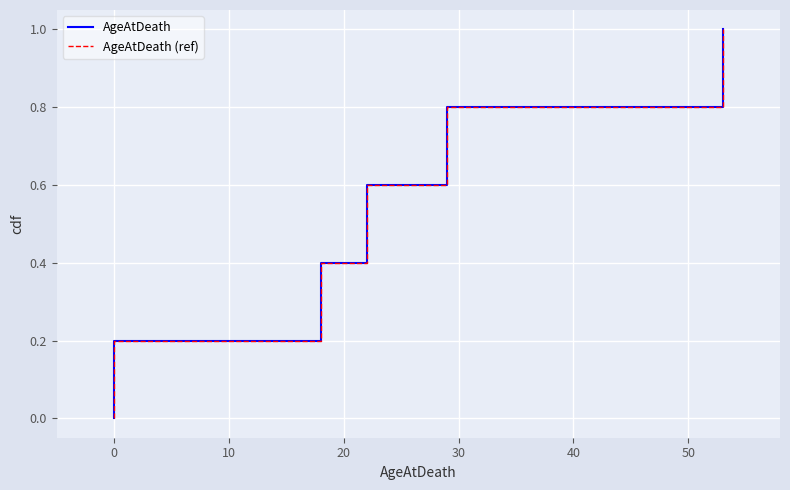

True or false: AgeAtDeath (ref) and AgeAtDeath cross at least once.

False